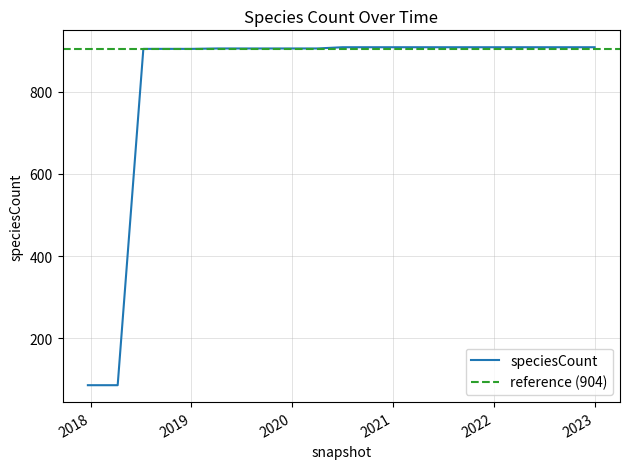

Reading left to right, transcribe all the data shown in this chart.

86	86	904	904	904	905	905	905	905	905	908	908	908	908	908	908	908	908	908	908	908